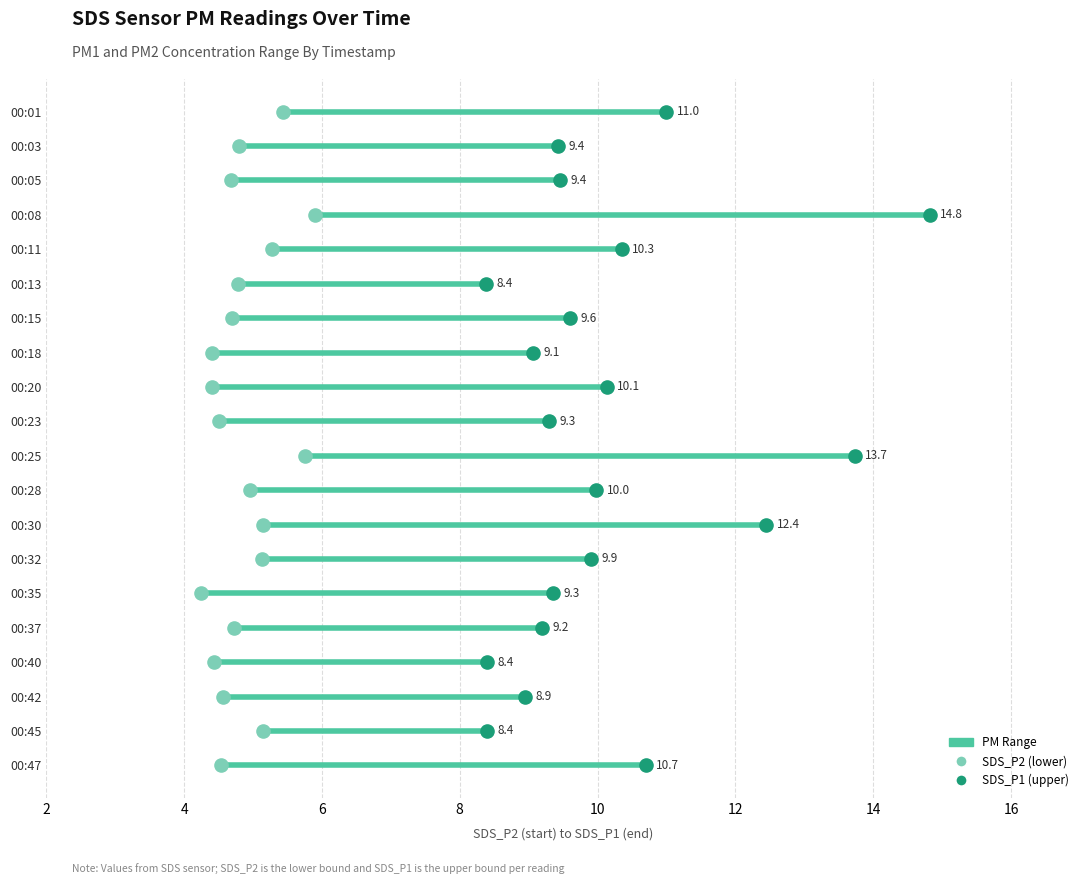

What is the total value across all series at 00:13?

13.2